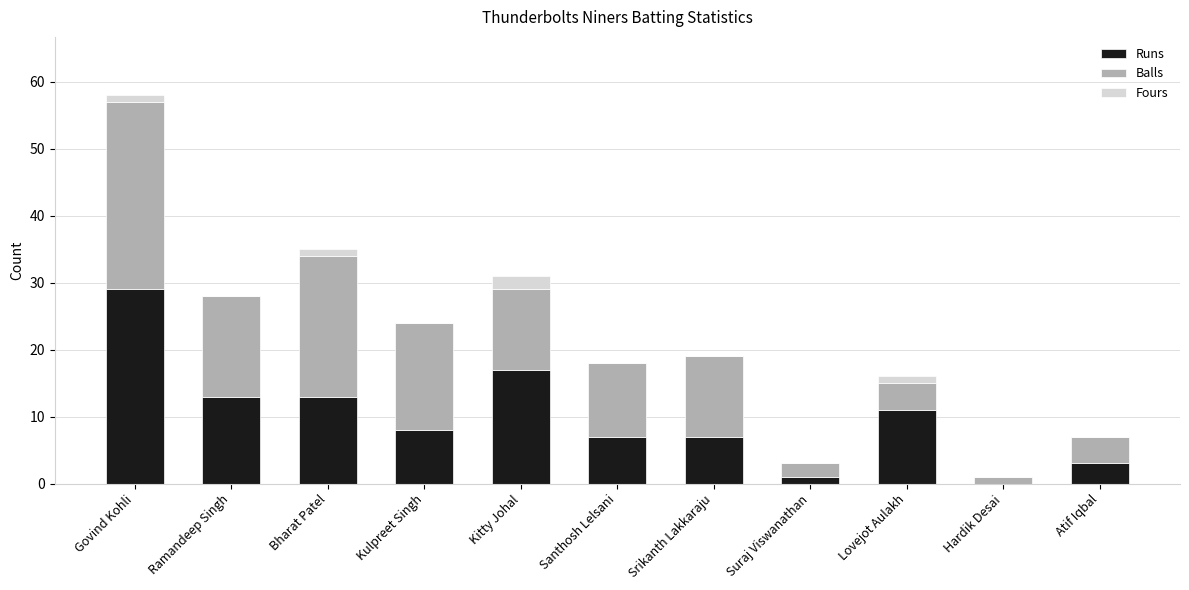

At which category is the sum across all series the highest?

Govind Kohli